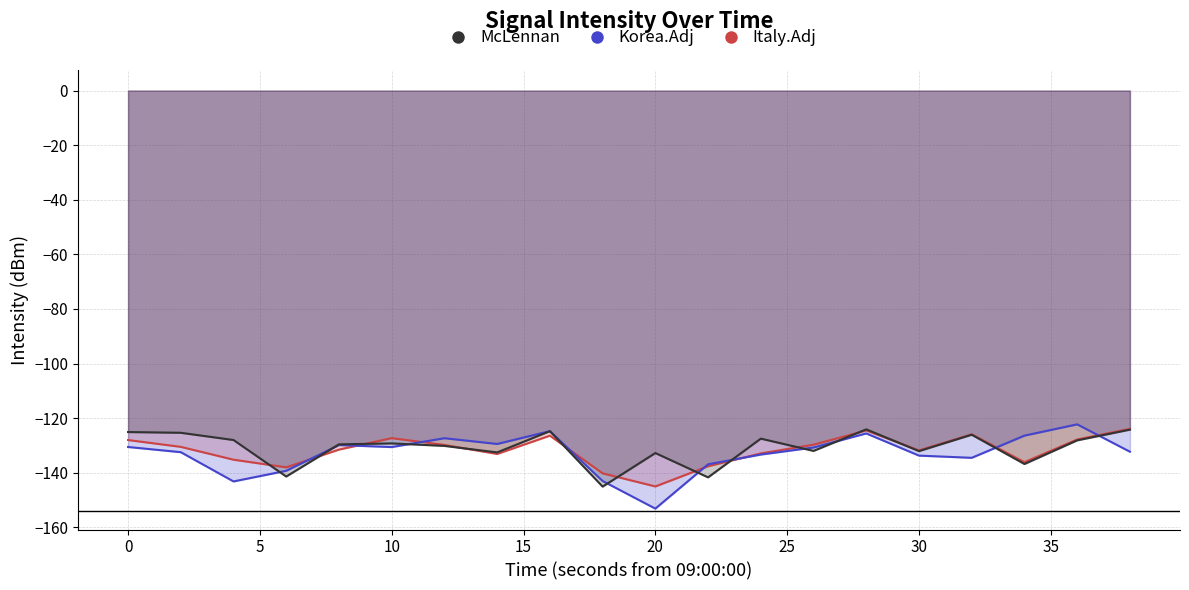

Is it true that Italy.Adj equals -169.0 at 10?

False